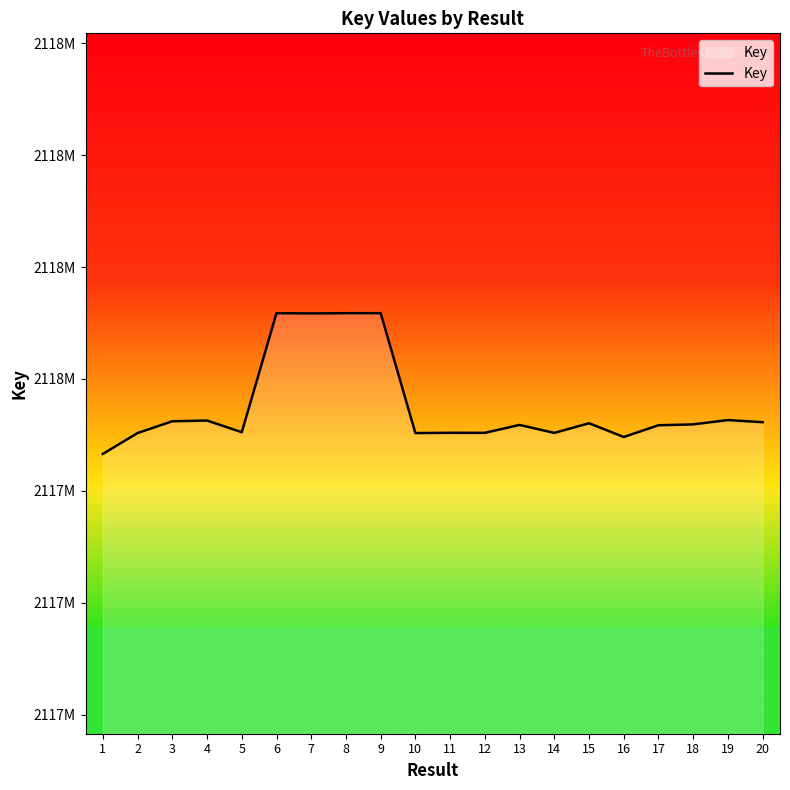

How many lines are shown in the chart?

1